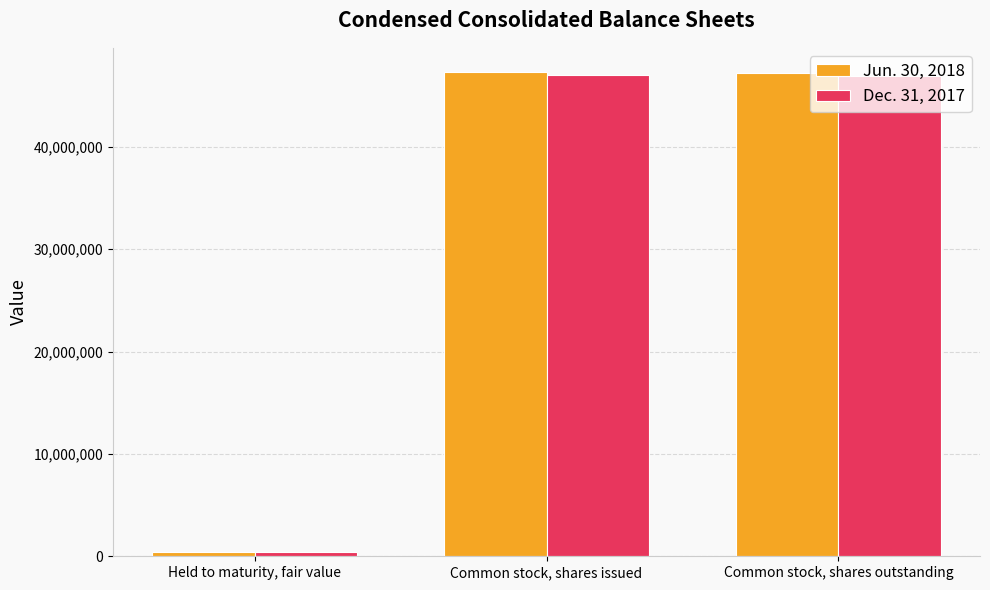

What position from the right is Common stock, shares issued?

2